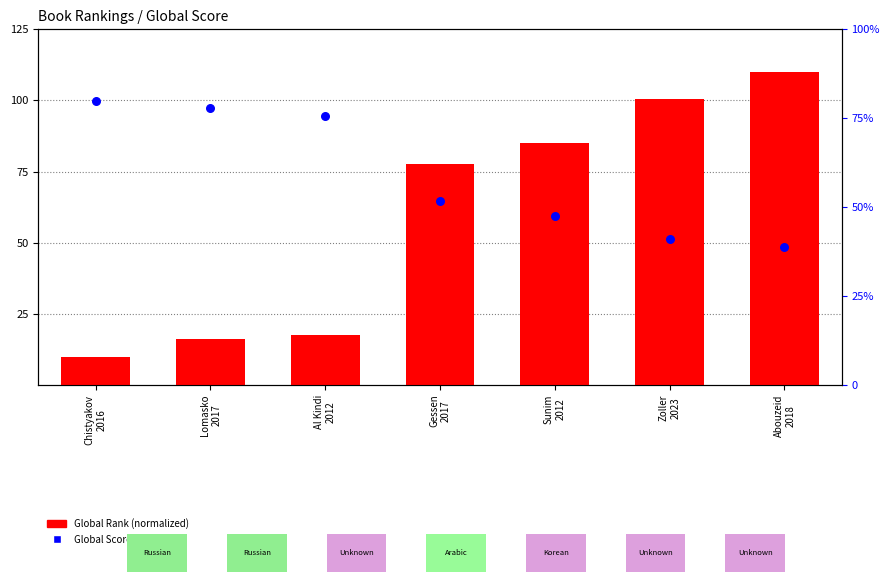

Is the value of Global Rank (normalized) at Chistyakov
2016 greater than the value of Global Score (scaled) at Lomasko
2017?

No